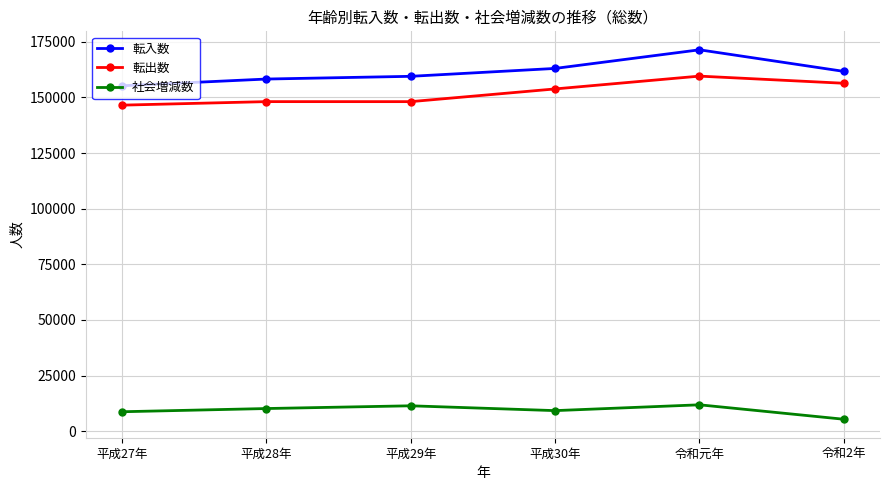

At which category is the sum across all series the highest?

令和元年